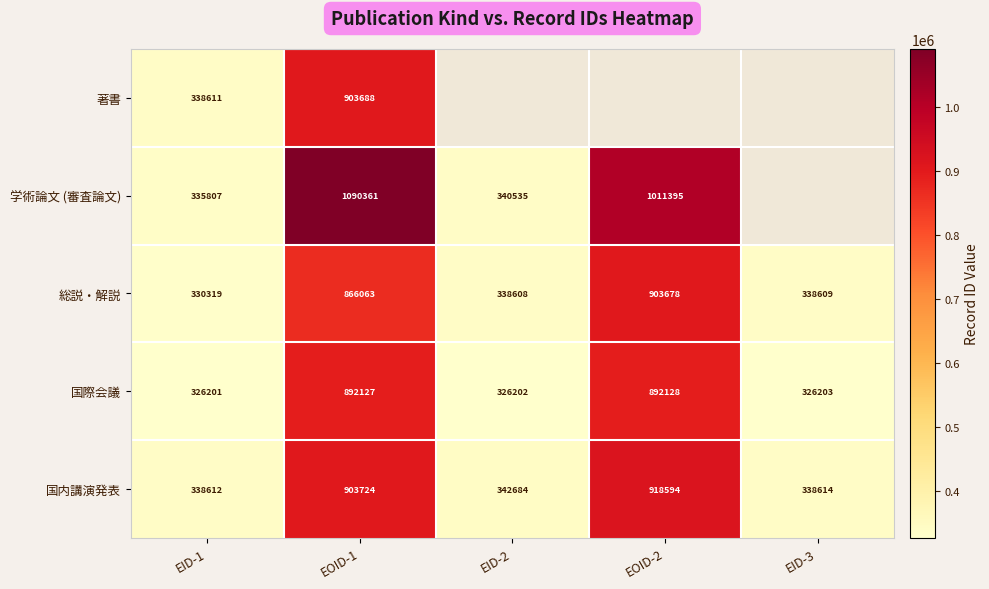

What is the difference between the 総説・解説 values at EOID-2 and EOID-1?

37615